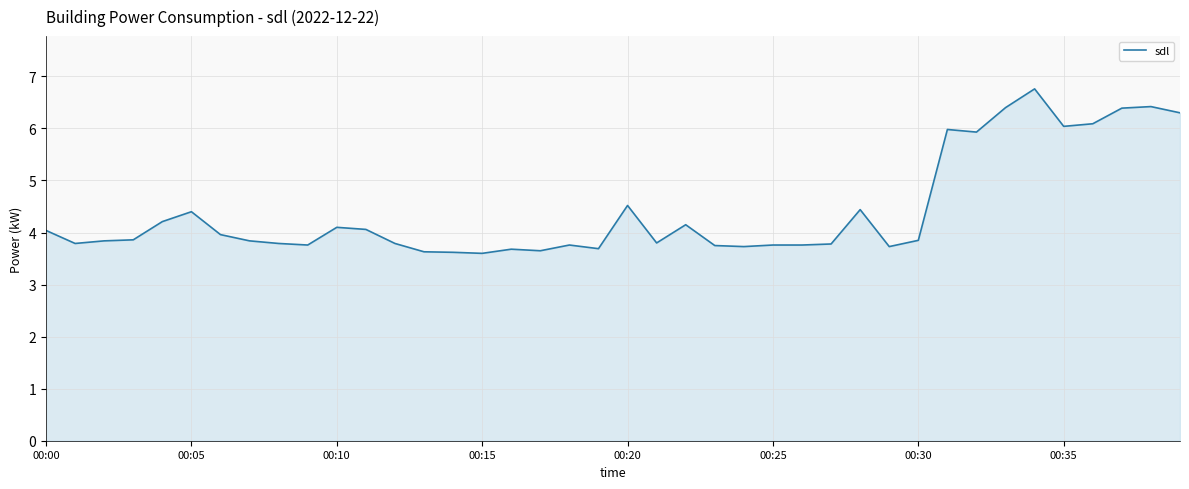

What is the maximum value shown in the chart?

6.8